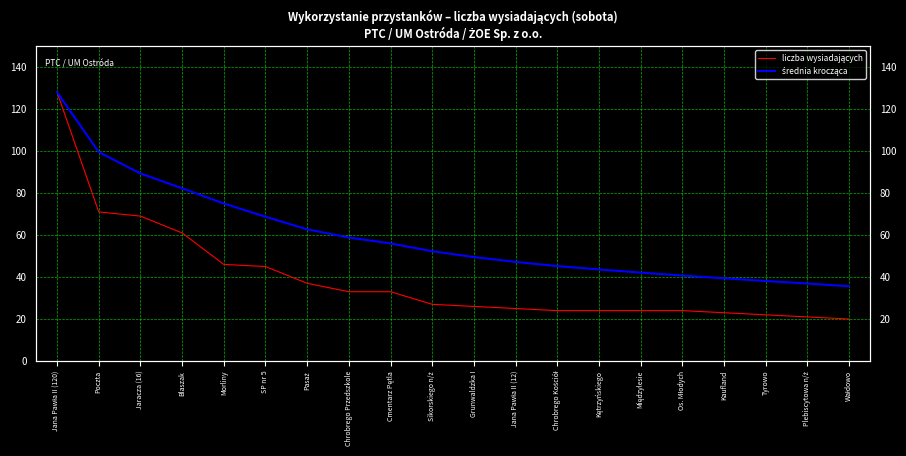

Where is średnia krocząca nearest to the value 81?

Blaszak